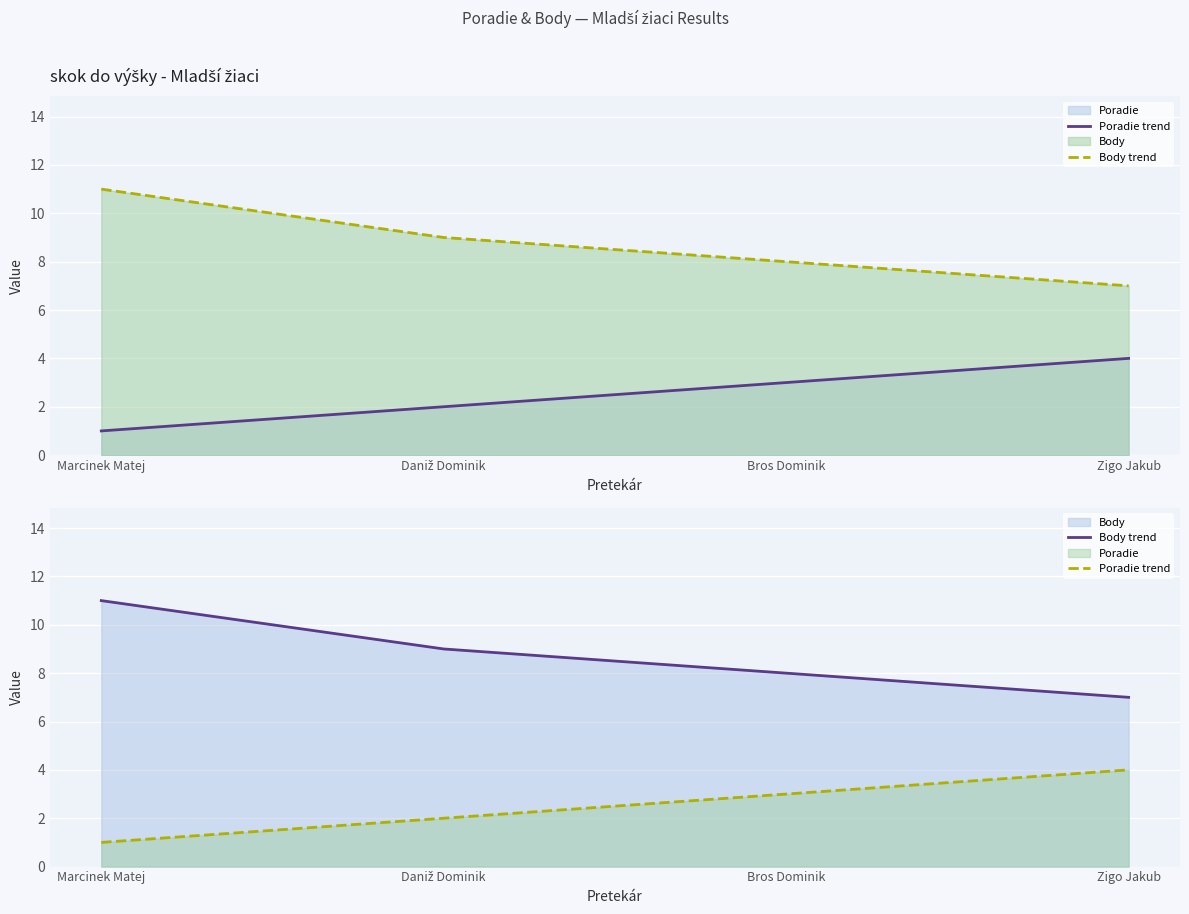

How many lines are shown in the chart?

2